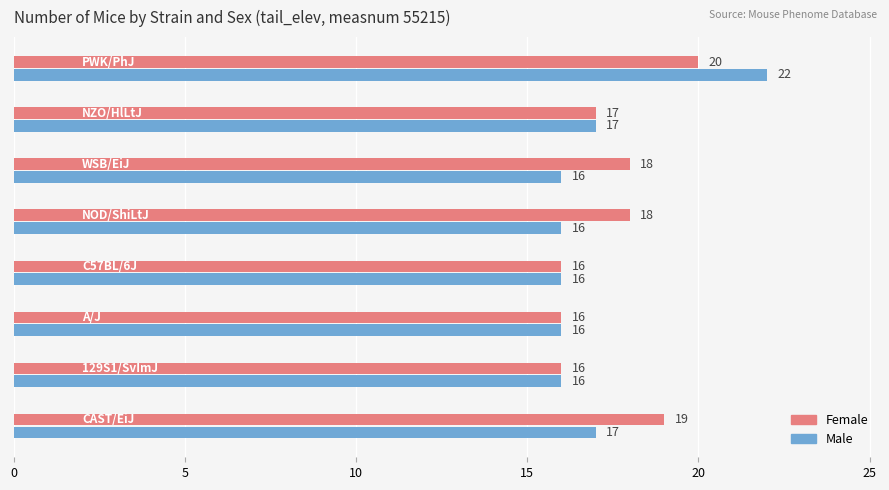

Which series has the largest total across all categories?

Female